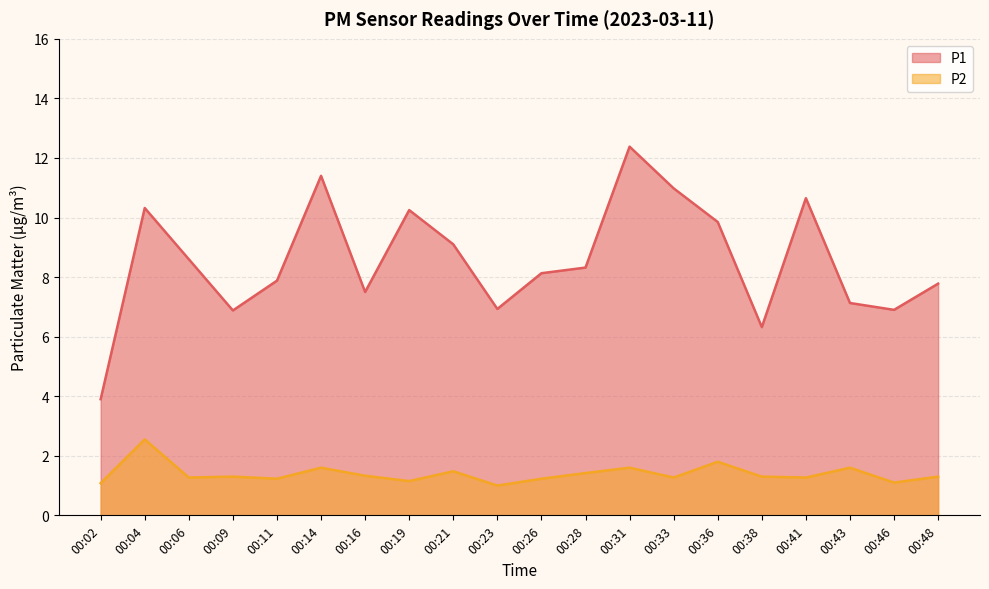

Does the chart display data point markers on the line(s)?

No